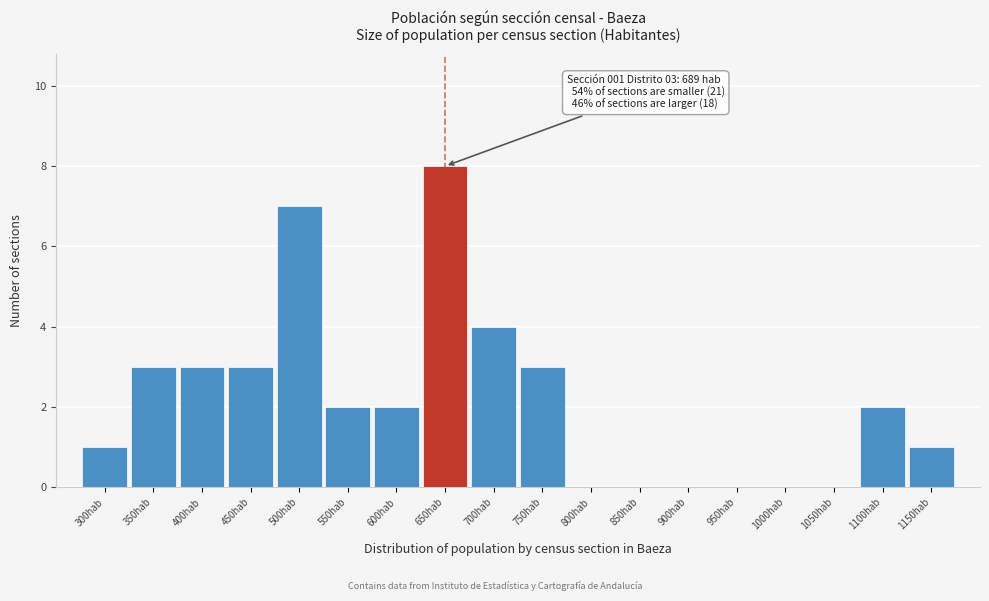

Reading left to right, list all the values displayed in this chart.

300hab=1	350hab=3	400hab=3	450hab=3	500hab=7	550hab=2	600hab=2	650hab=8	700hab=4	750hab=3	800hab=0	850hab=0	900hab=0	950hab=0	1000hab=0	1050hab=0	1100hab=2	1150hab=1